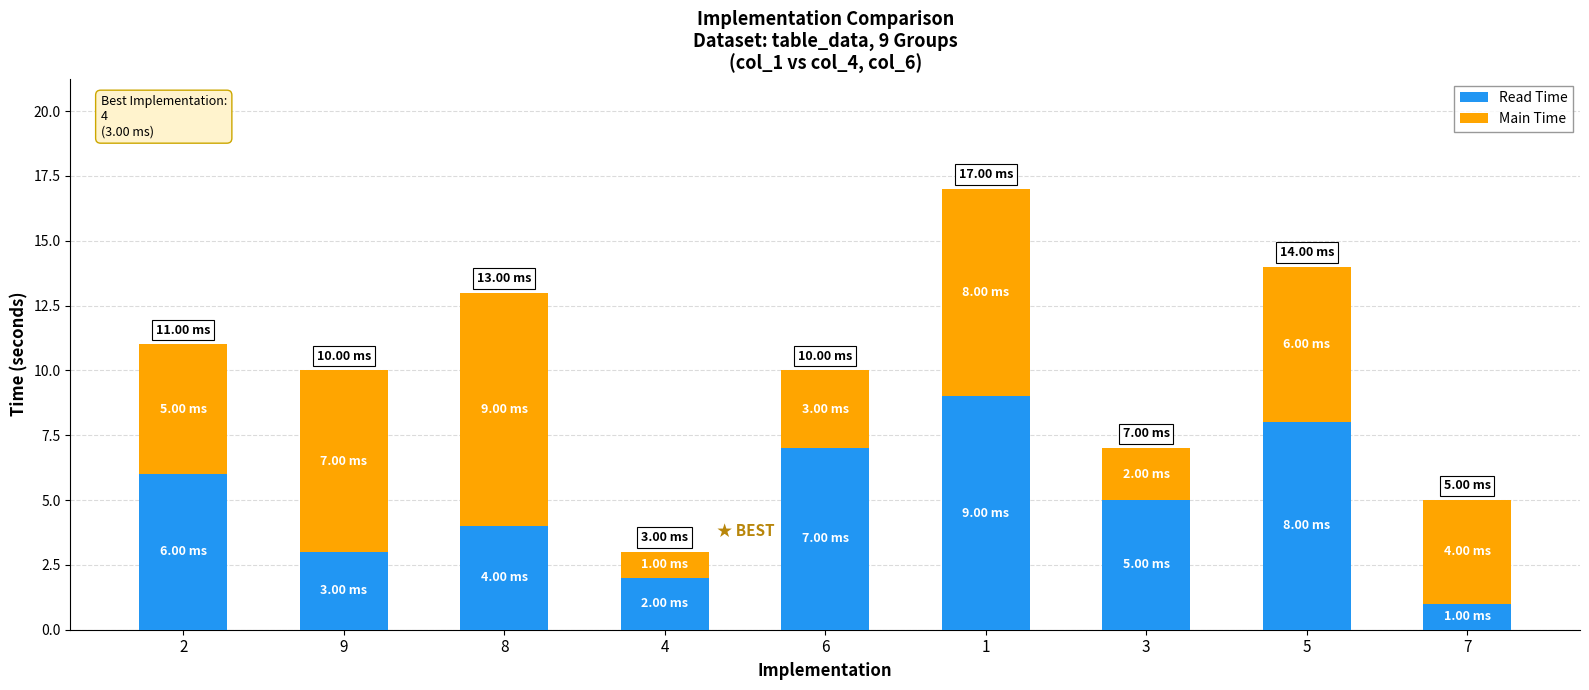

List the labels in order of Read Time value, largest first.

1, 5, 6, 2, 3, 8, 9, 4, 7